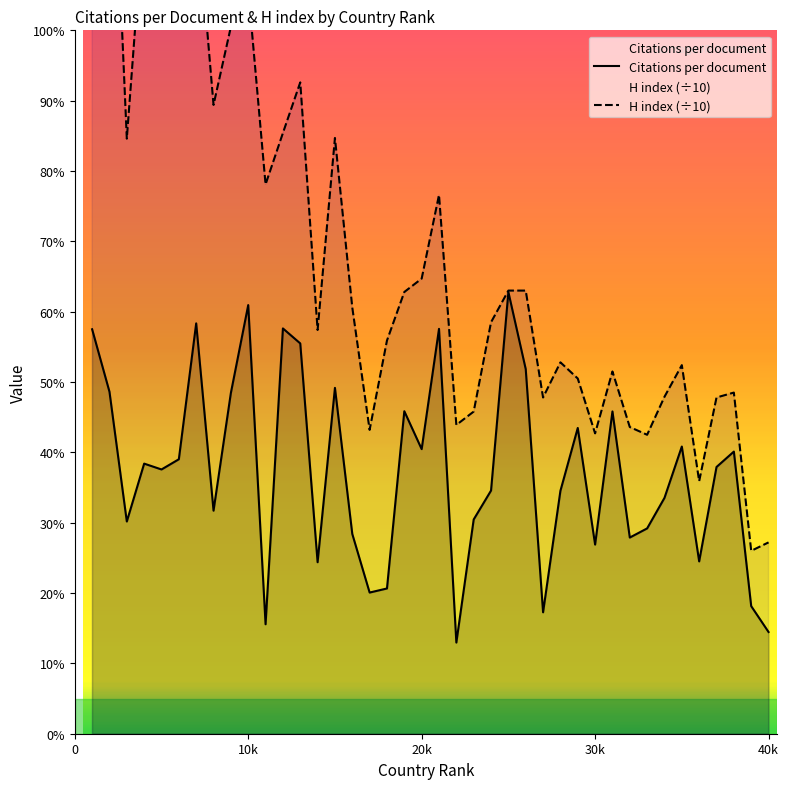

Where is Citations per document nearest to the value 37?

5